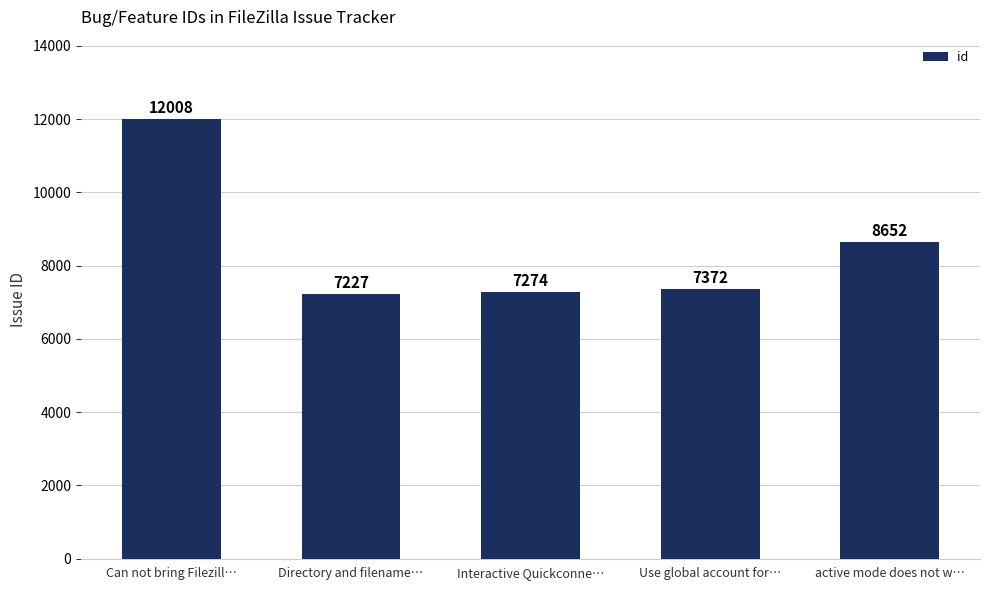

The chart shows a value of 4378 at Interactive Quickconne…. True or false?

False